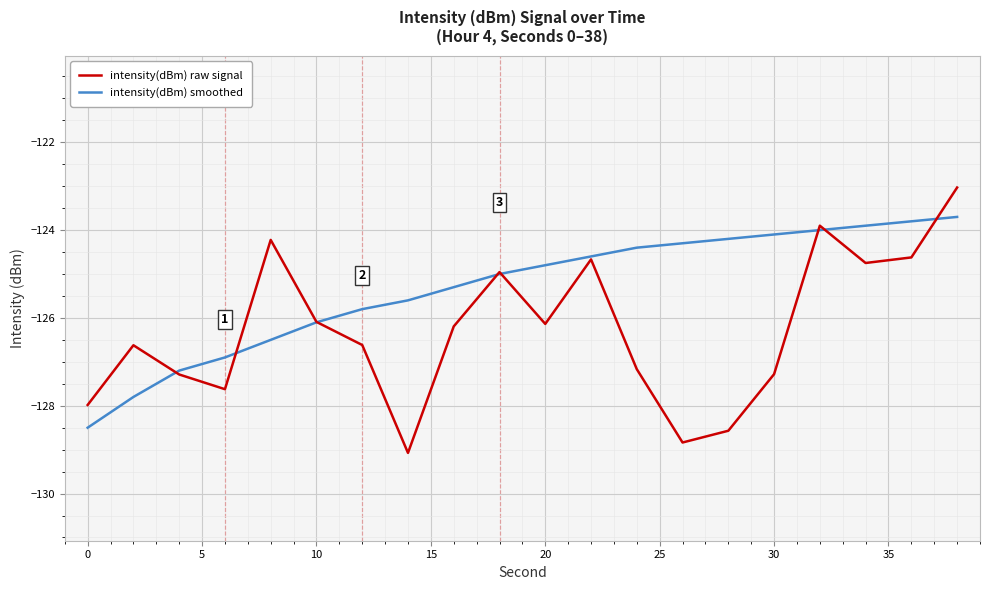

Which series has the largest total across all categories?

intensity(dBm) smoothed